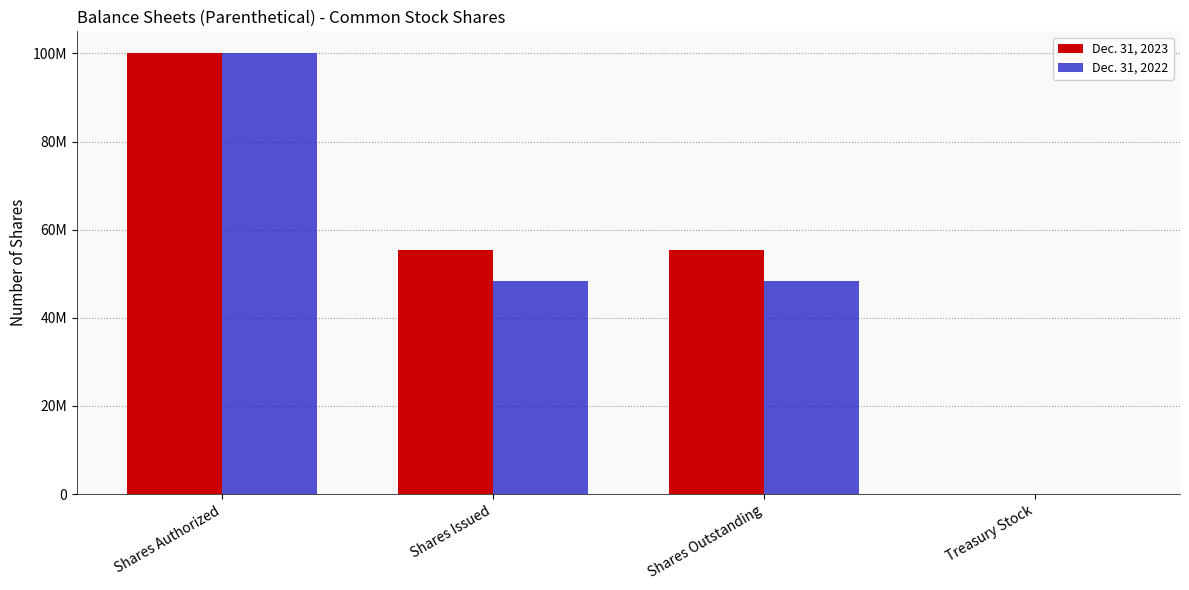

At Shares Authorized, list the series in order from largest to smallest.

Dec. 31, 2023, Dec. 31, 2022